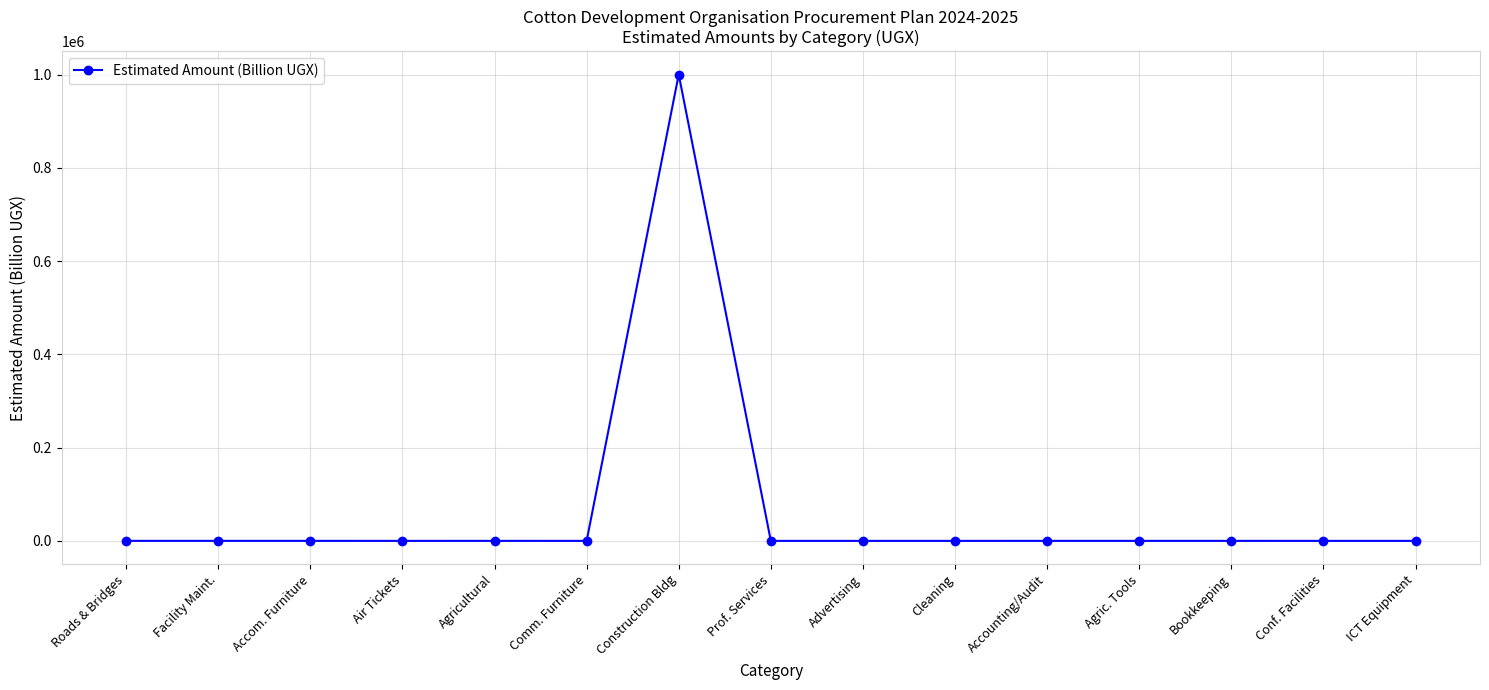

True or false: there are more than 2 points higher than both neighbors.

True